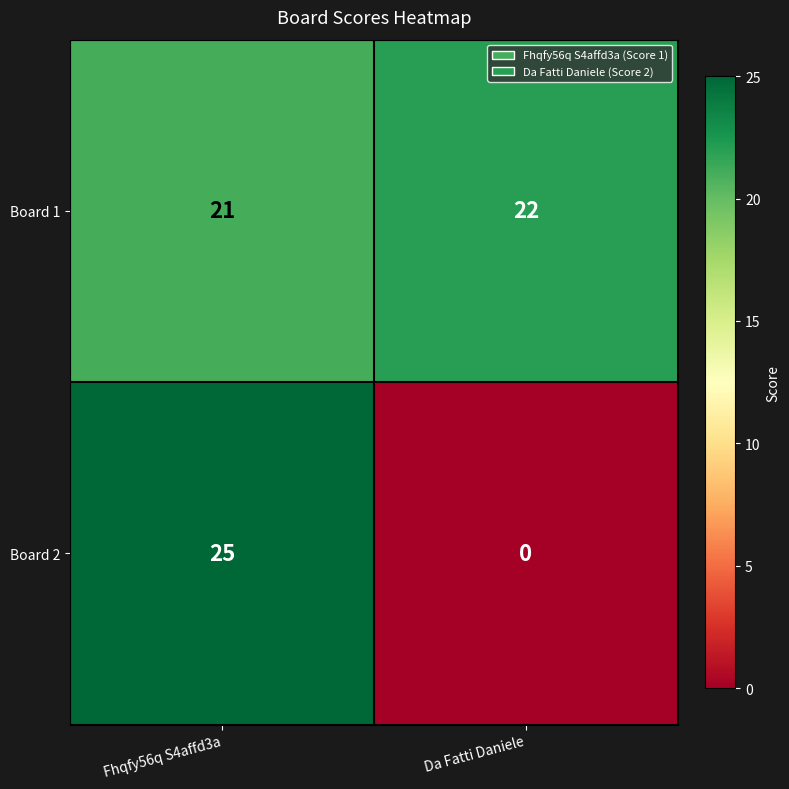

At which label is Board 1 closest to 21?

Fhqfy56q S4affd3a